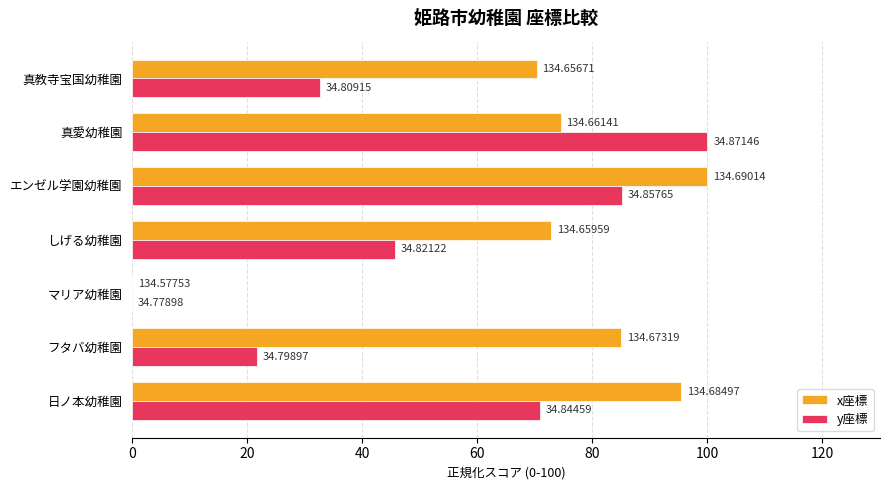

What is the value of the y座標 bar at the 7th from the left?

32.6